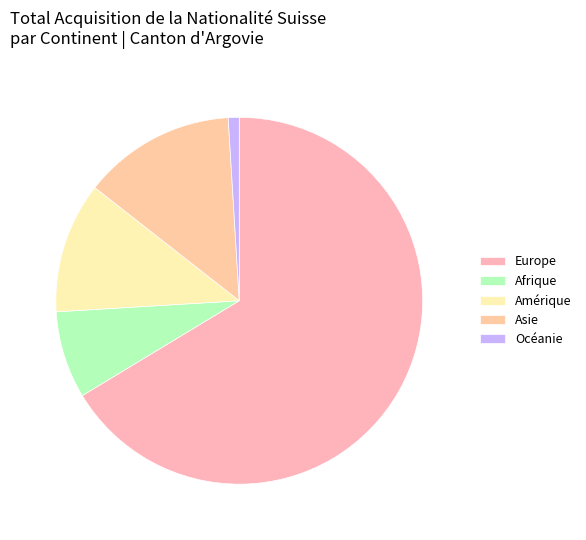

What portion of the pie excludes Afrique?

92.3%